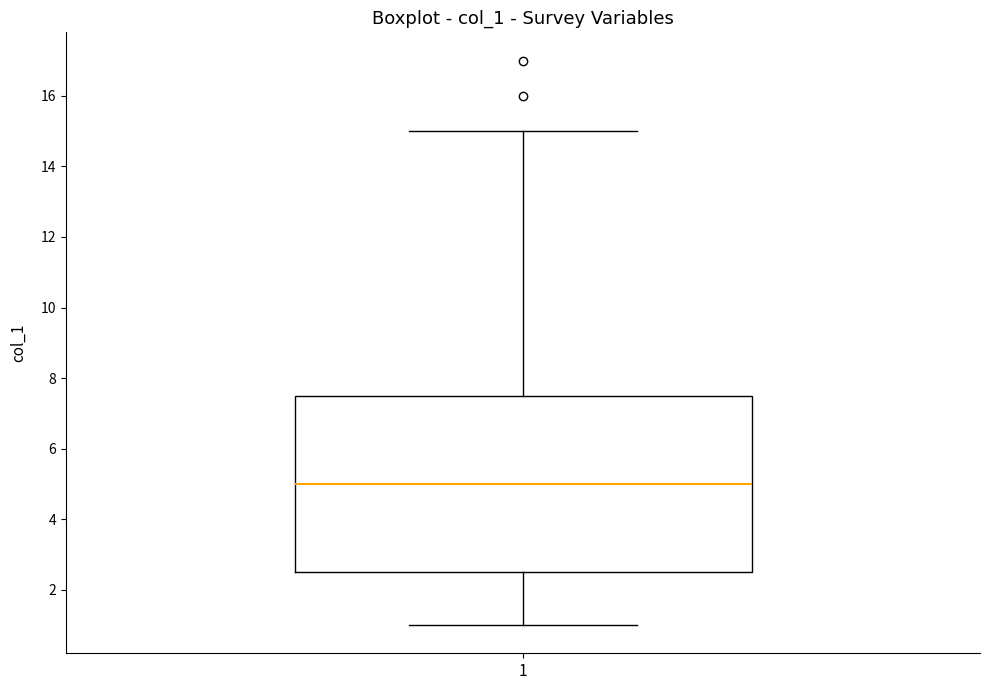

Read this box plot against the y-axis: the position of the median line, the range covered by the box, and the ends of both whiskers. The values are not printed on the chart, so give them approximately, as read against the axis.

median 5.0, box 2.6 to 7.6, whiskers 1.0 to 15.0